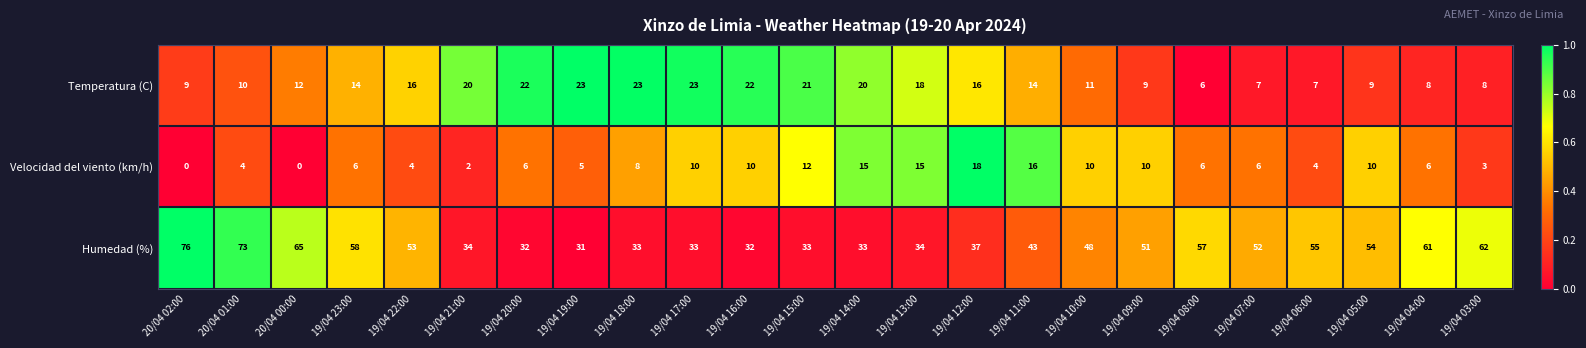

At how many categories does at least one series exceed 0?

24